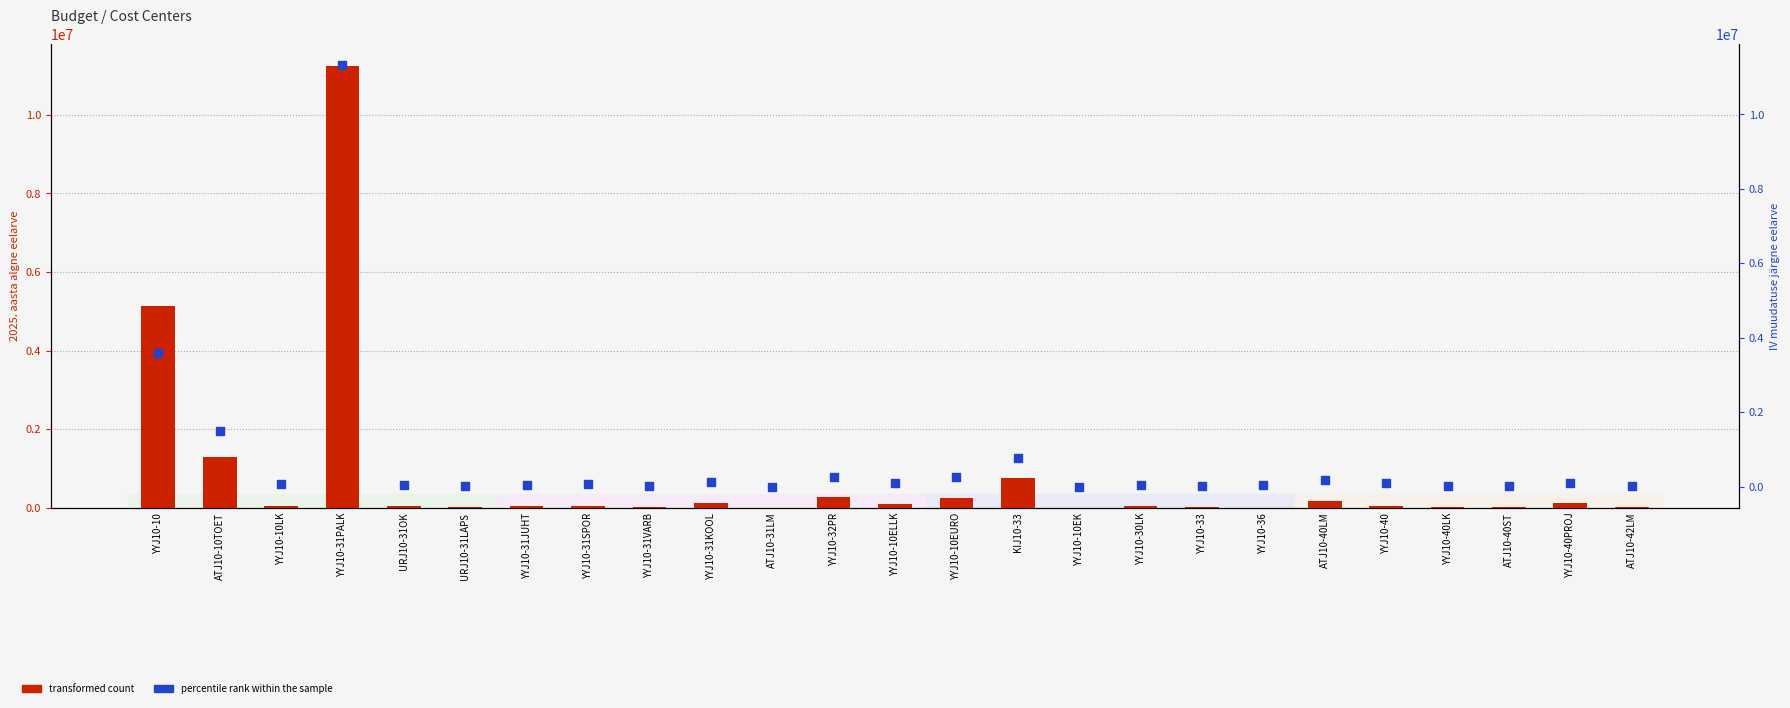

What is the total value across all series at YYJ10-32PR?

542344.0